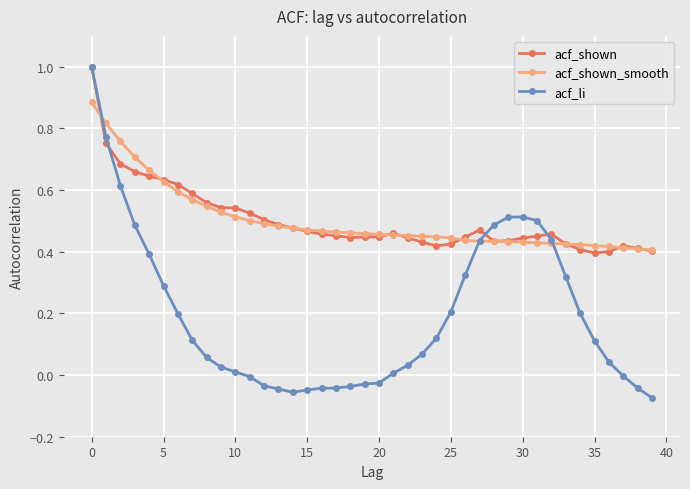

True or false: acf_shown has more than 1 interior local peaks.

True